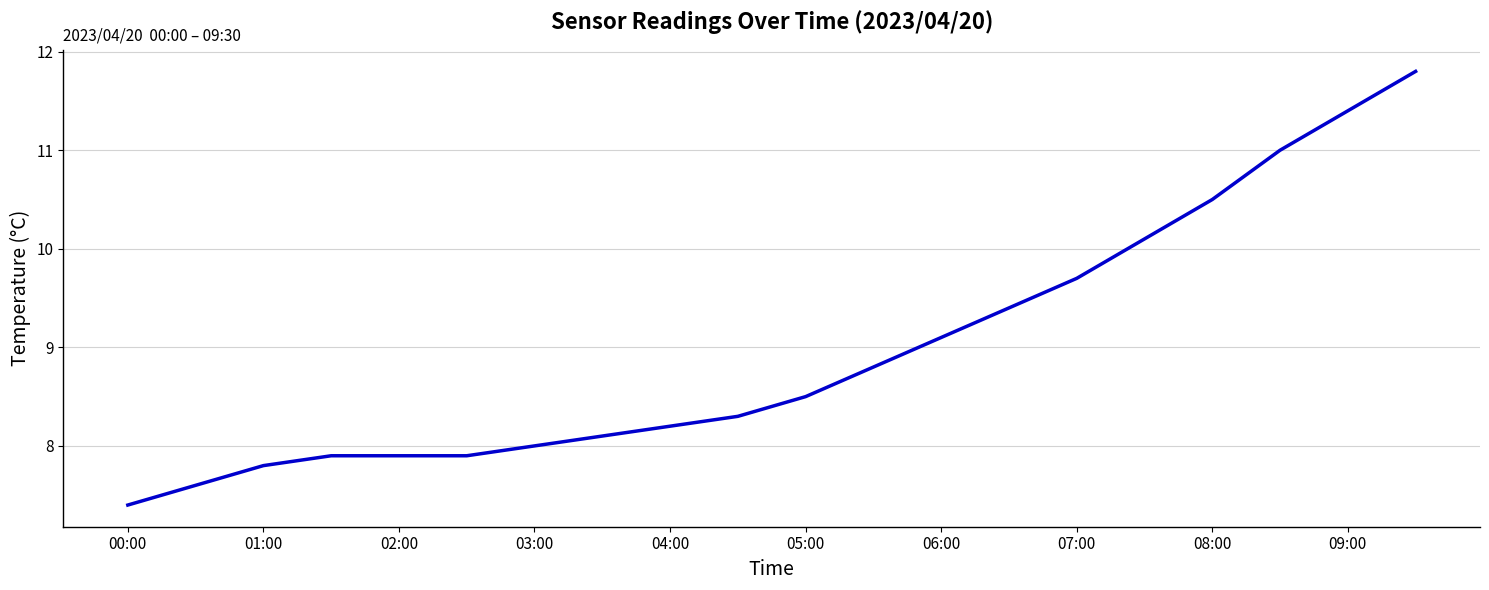

Is this an area chart (filled region under the line)?

No